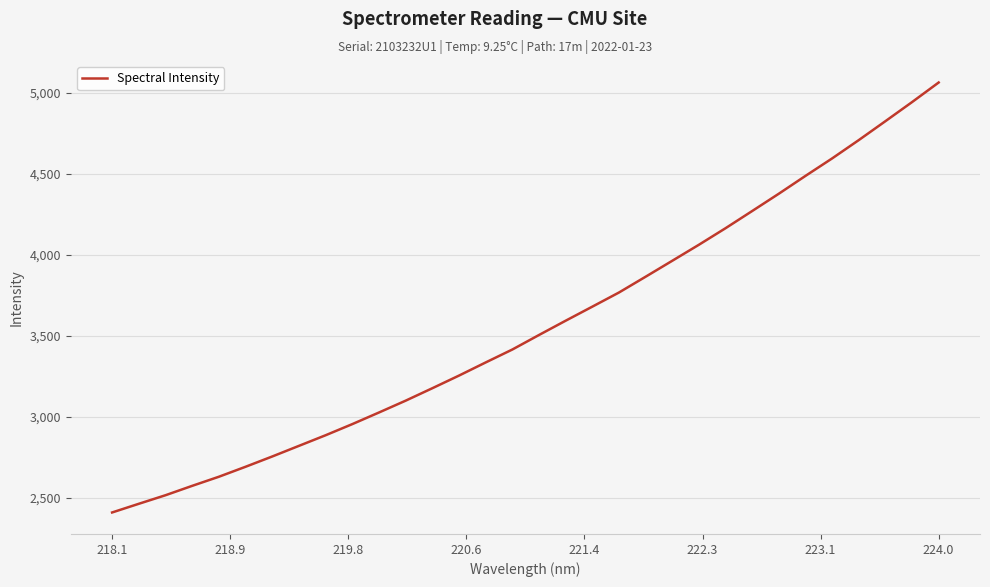

What is the greatest value displayed?

5062.4